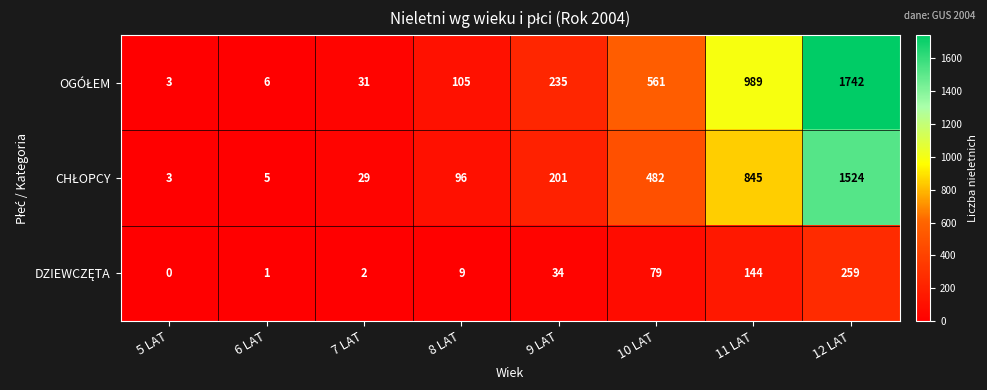

What is the spread (max minus min) of values at 6 LAT?

5